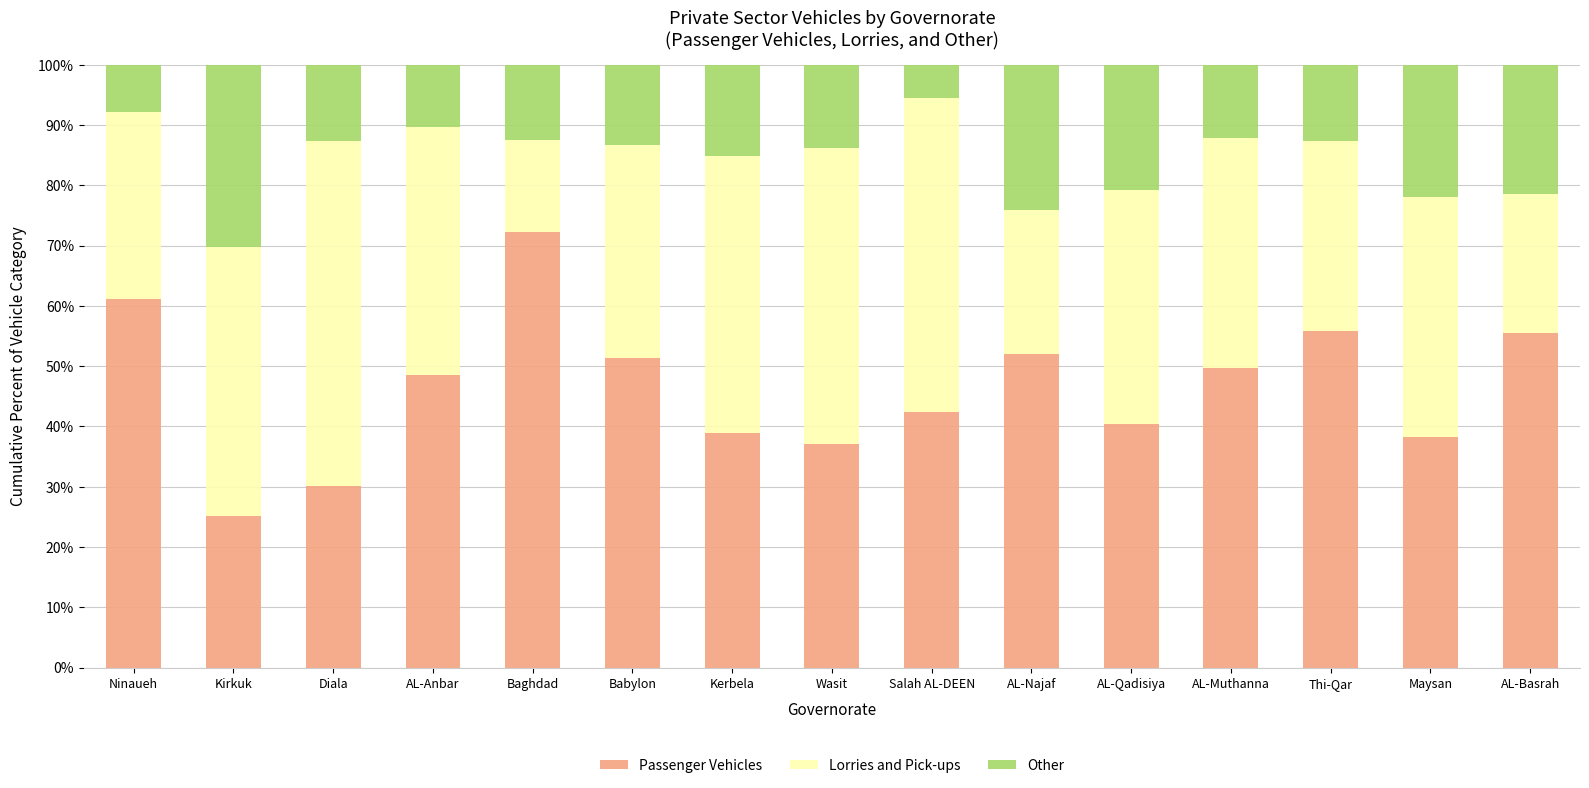

What is the total value across all series at Kirkuk?

100.0